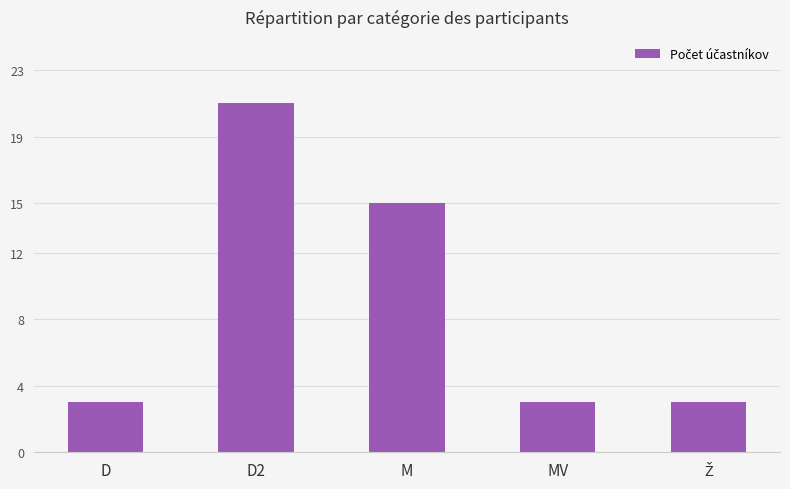

How many distinct data groups are displayed?

1